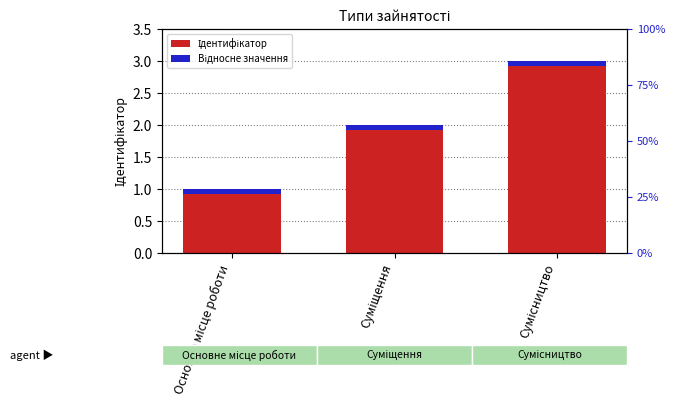

Between Основне місце роботи and Сумісництво, which series saw the biggest shift?

Ідентифікатор